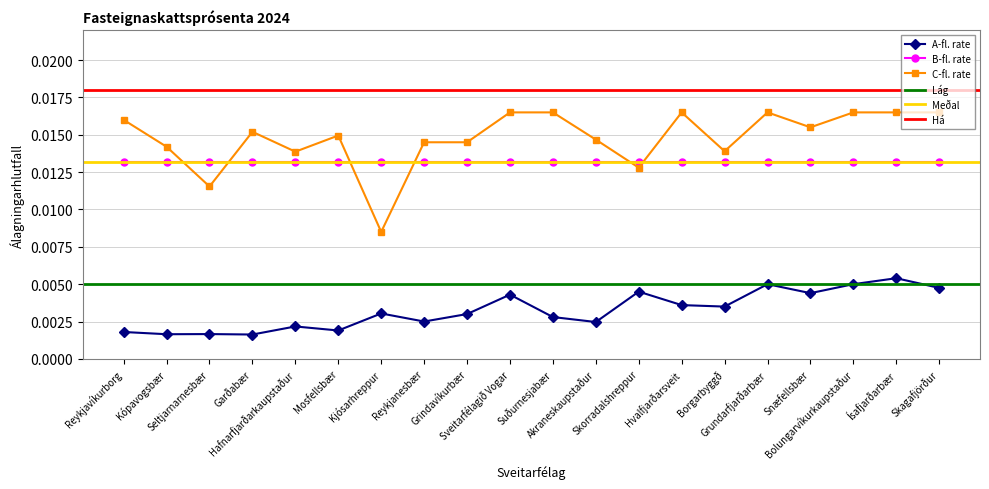

How many A-fl. rate values are between 0 and 1?

20